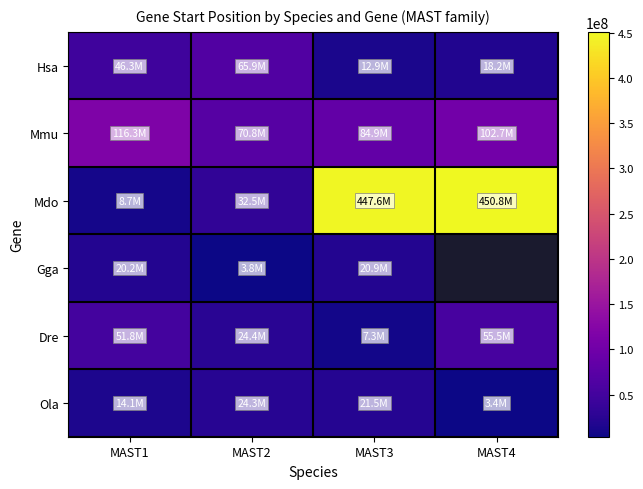

Where is Dre nearest to the value 31408823?

MAST2